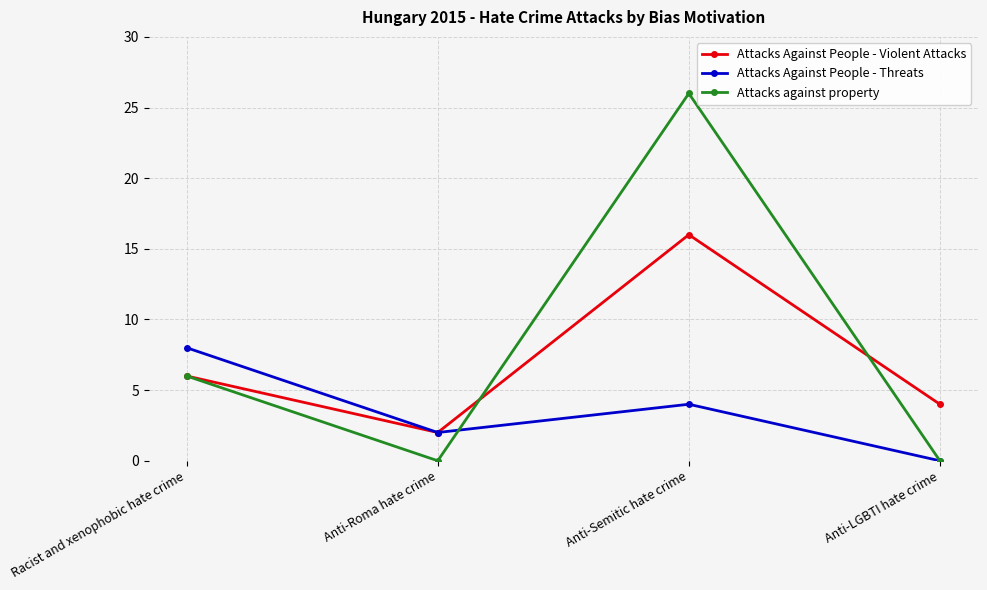

What is the difference between the highest and lowest values at Anti-LGBTI hate crime?

4